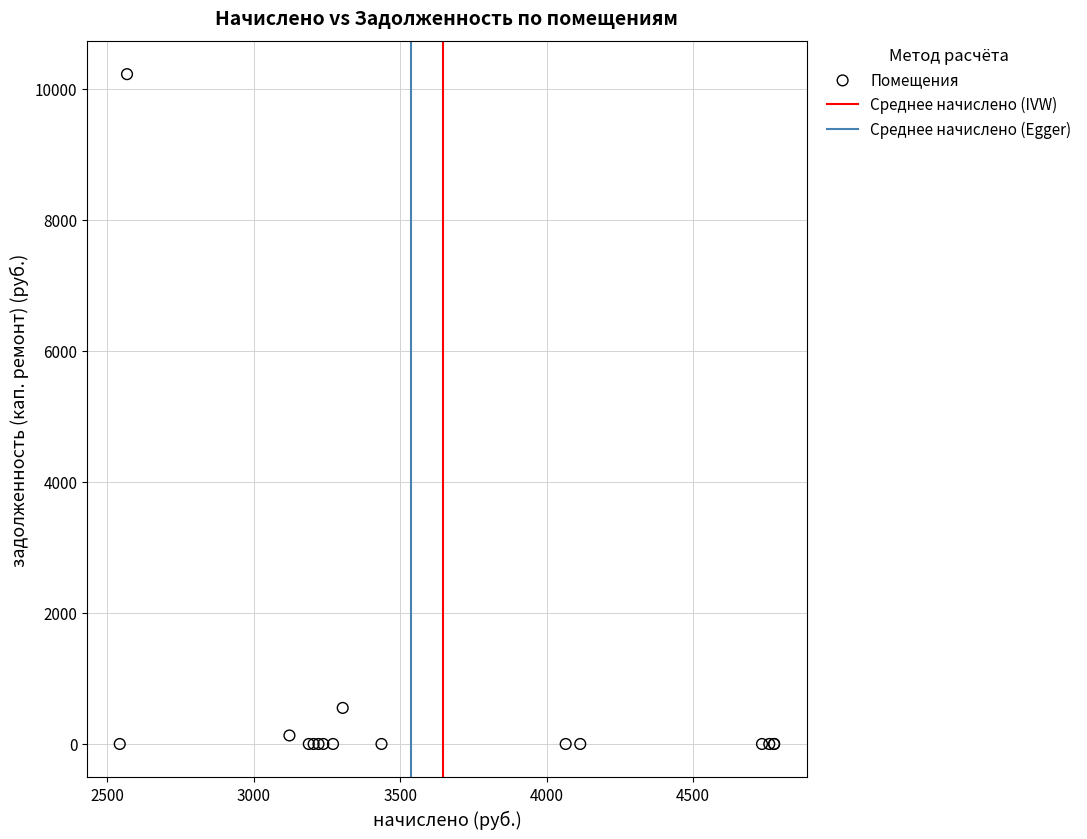

What Y value in the scatter plot is closest to 5113?

550.6